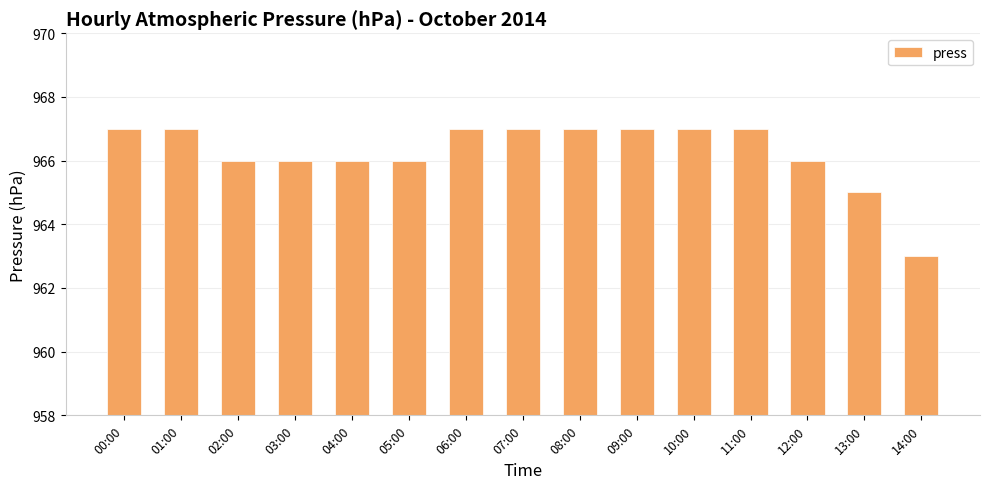

Count the number of data series in this chart.

1